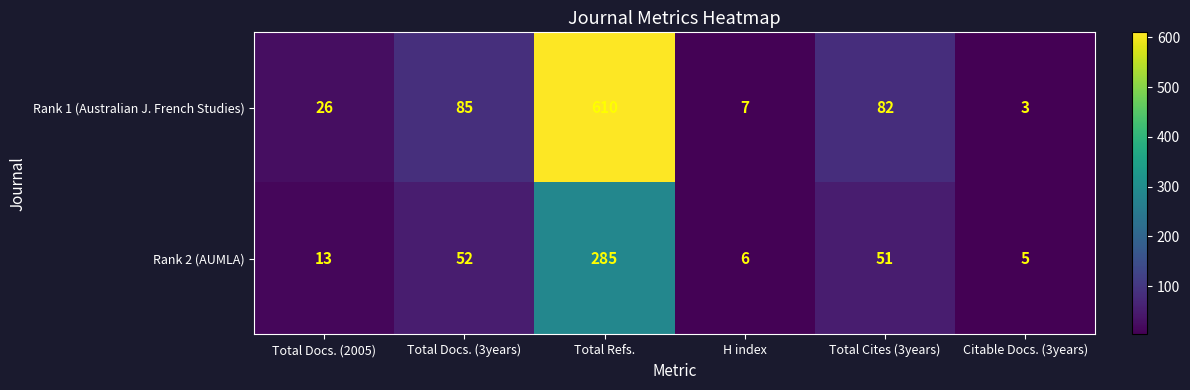

Which series has the largest range (max minus min)?

Rank 1 (Australian J. French Studies)